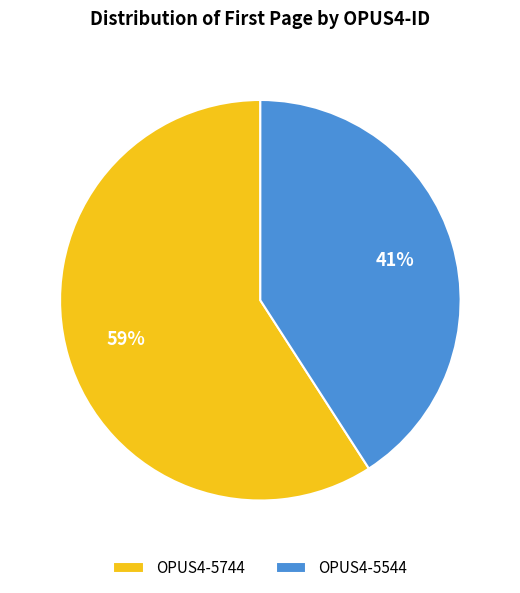

How many segments does this pie chart have?

2